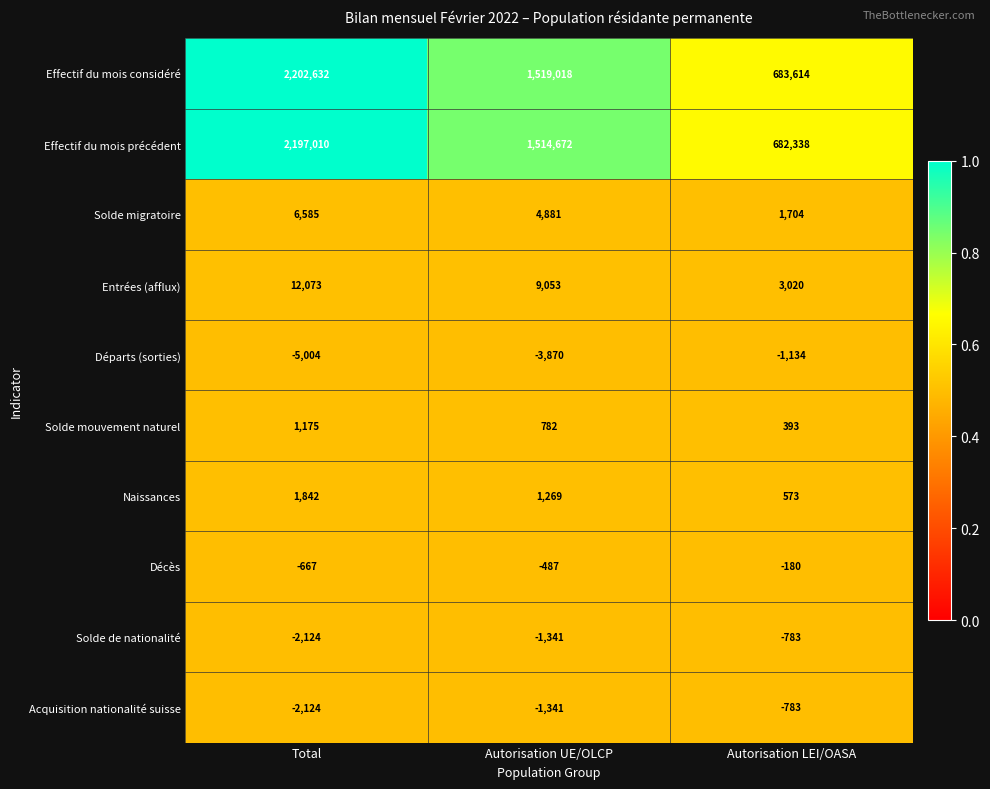

What is the difference between the second highest and minimum values in the Départs (sorties) series?

1134